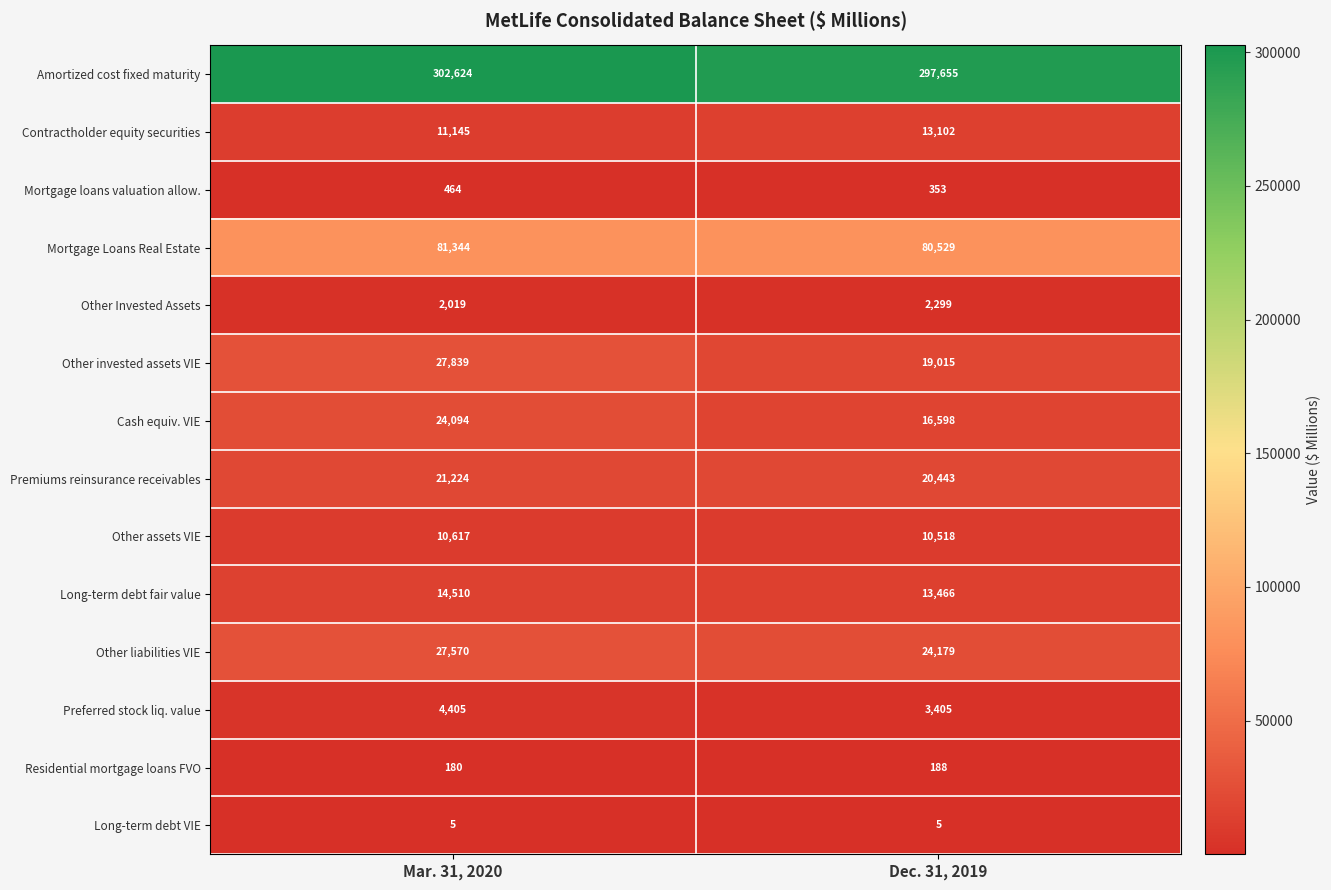

What is the highest value of the Other invested assets VIE series?

27839